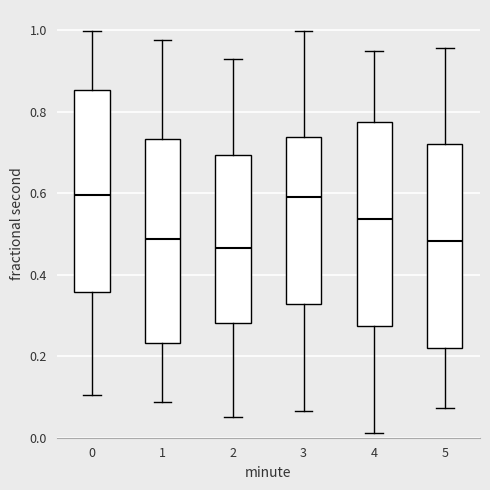

Reading left to right, read every box against the y-axis: the position of its median line, the range the box covers, and the ends of its whiskers. The values are not printed on the chart, so give them approximately, as read against the axis.

0: median 0.60, box 0.36 to 0.86, whiskers 0.10 to 1.00
1: median 0.48, box 0.24 to 0.74, whiskers 0.08 to 0.98
2: median 0.46, box 0.28 to 0.70, whiskers 0.04 to 0.92
3: median 0.60, box 0.32 to 0.74, whiskers 0.06 to 1.00
4: median 0.54, box 0.28 to 0.78, whiskers 0.02 to 0.94
5: median 0.48, box 0.22 to 0.72, whiskers 0.08 to 0.96